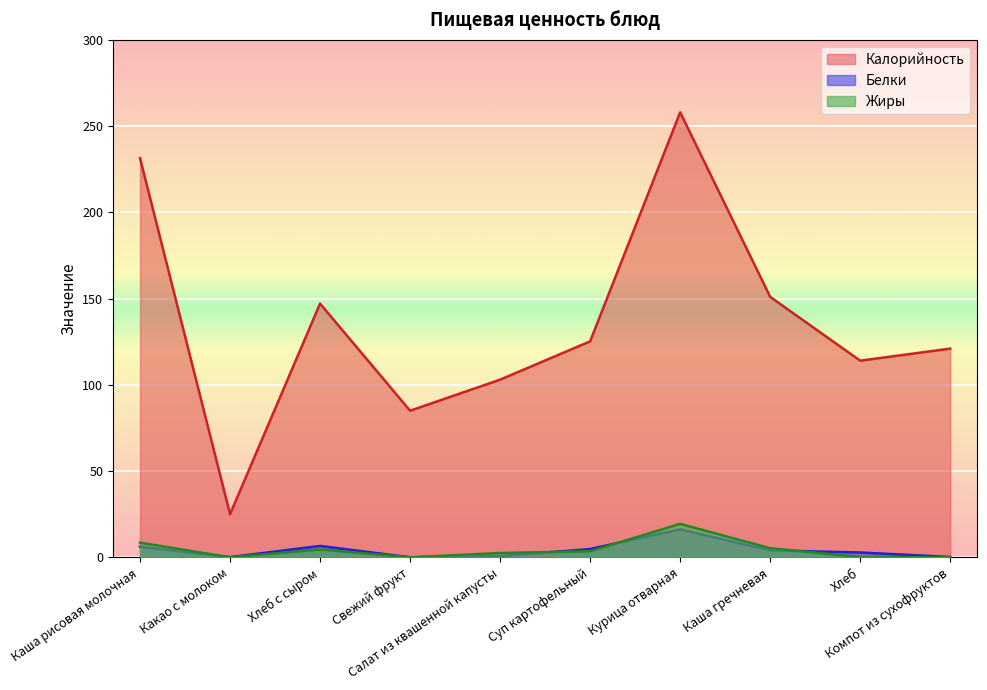

What is the difference between the Калорийность values at Компот из сухофруктов and Каша гречневая?

30.0